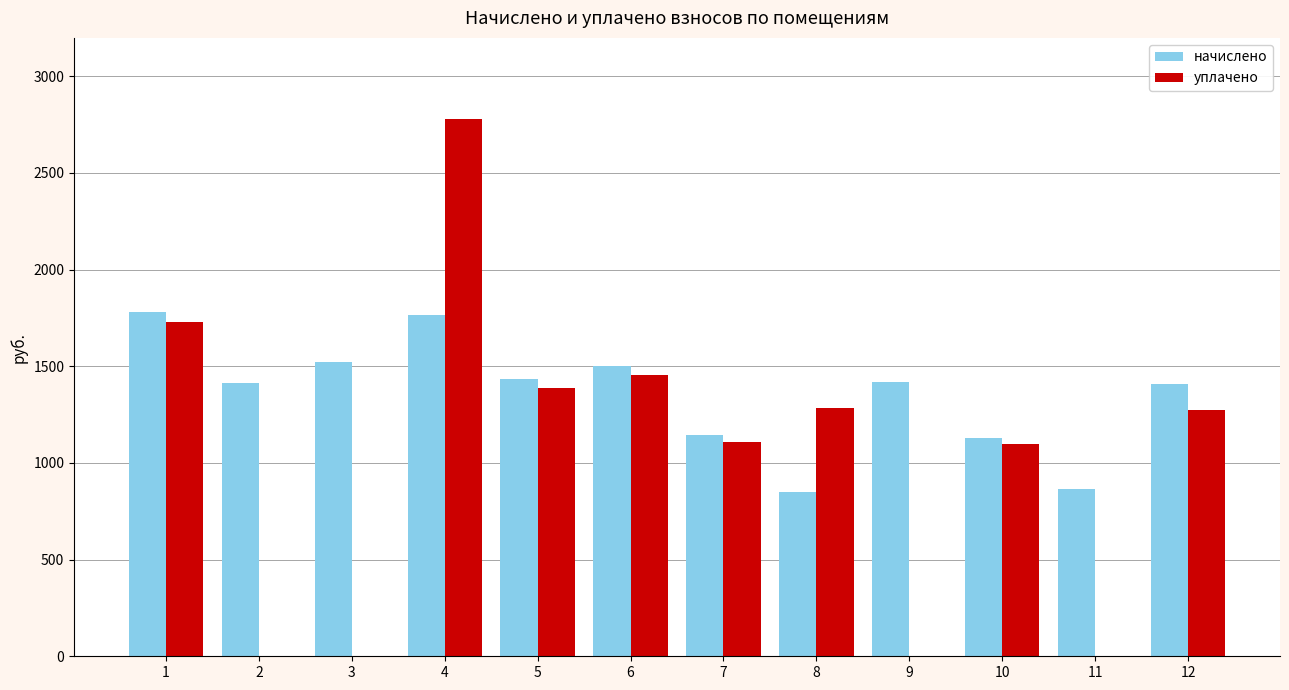

Which series has the largest total across all categories?

начислено